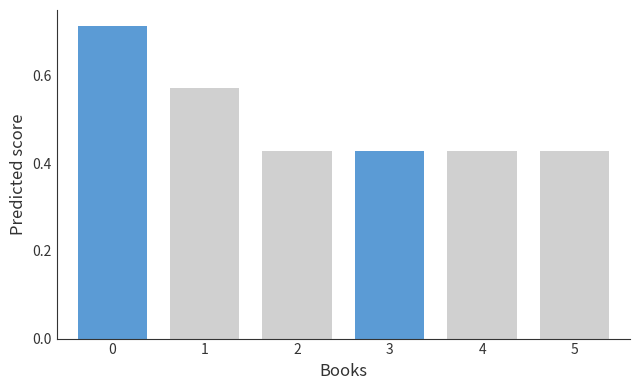

What is the sum of all values?

3.0